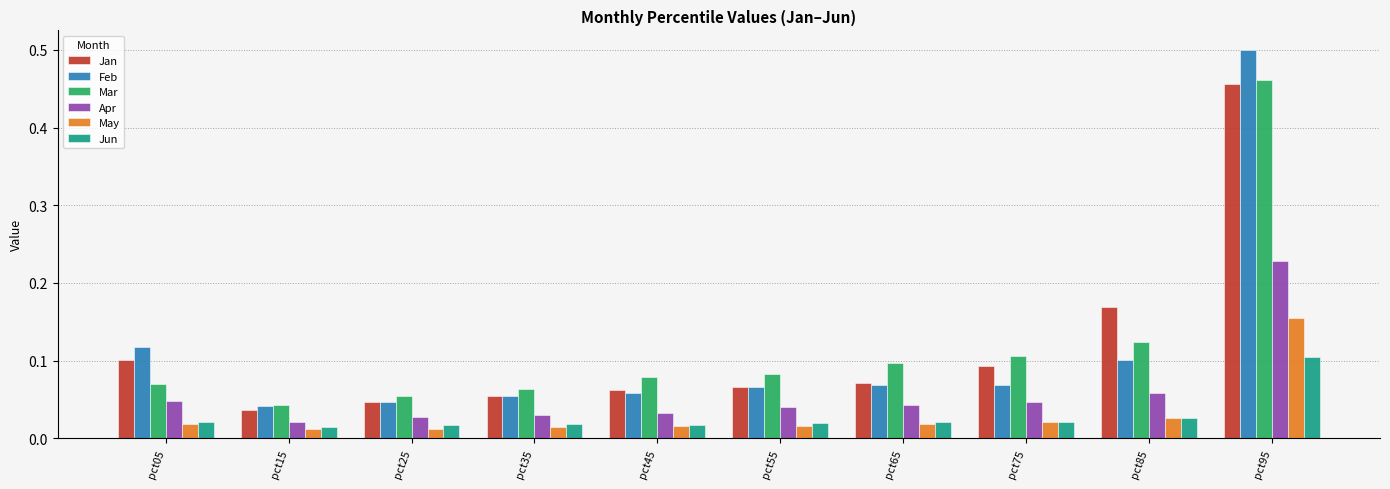

At which label is Feb closest to 0?

pct15